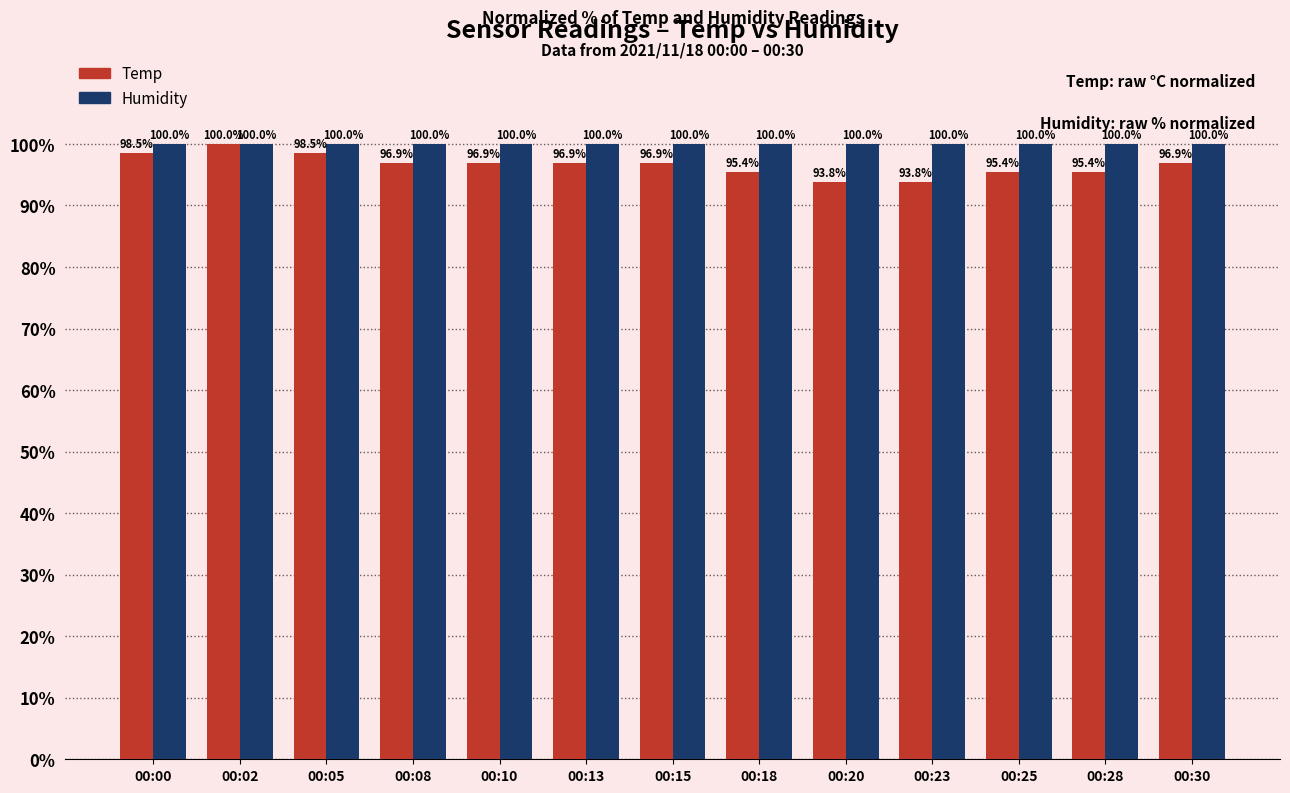

What is the value of the Temp bar at the 10th from the left?

93.8